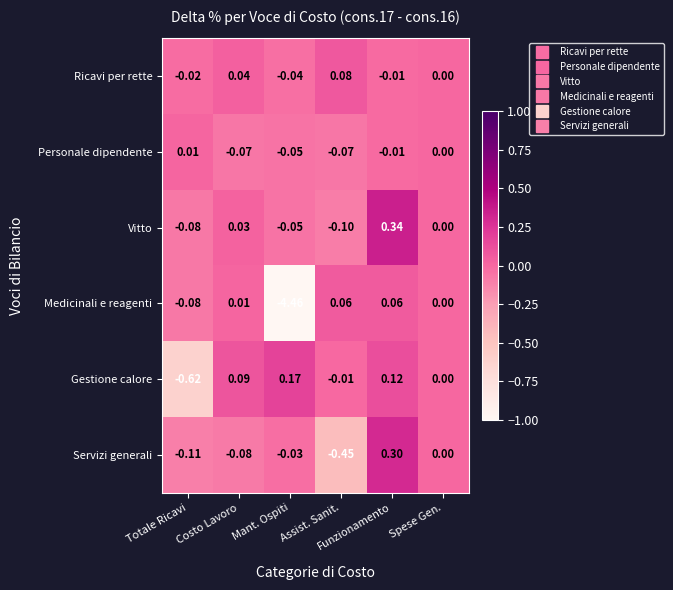

Rank the series by their maximum value, from highest to lowest.

Vitto, Servizi generali, Gestione calore, Ricavi per rette, Medicinali e reagenti, Personale dipendente